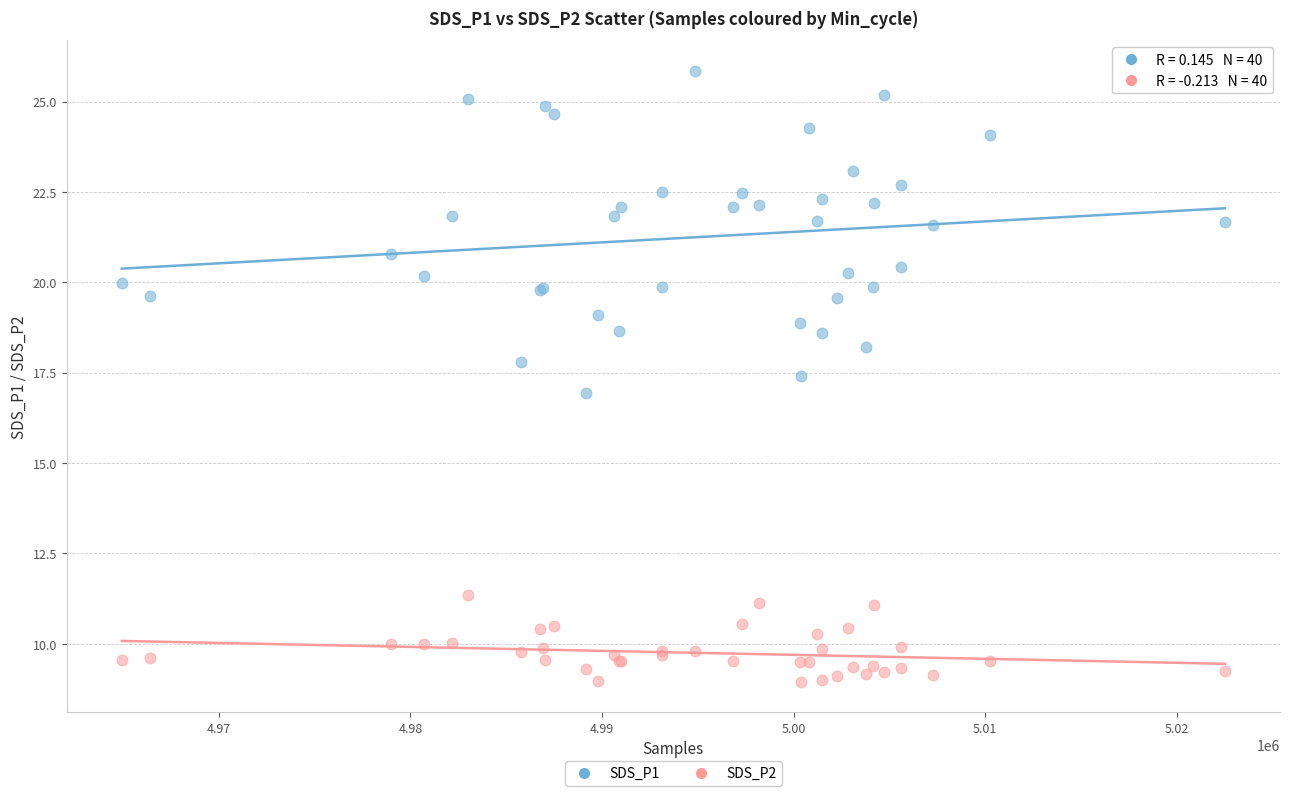

What is the X range (max minus min) for the scatter plot?

57562.0